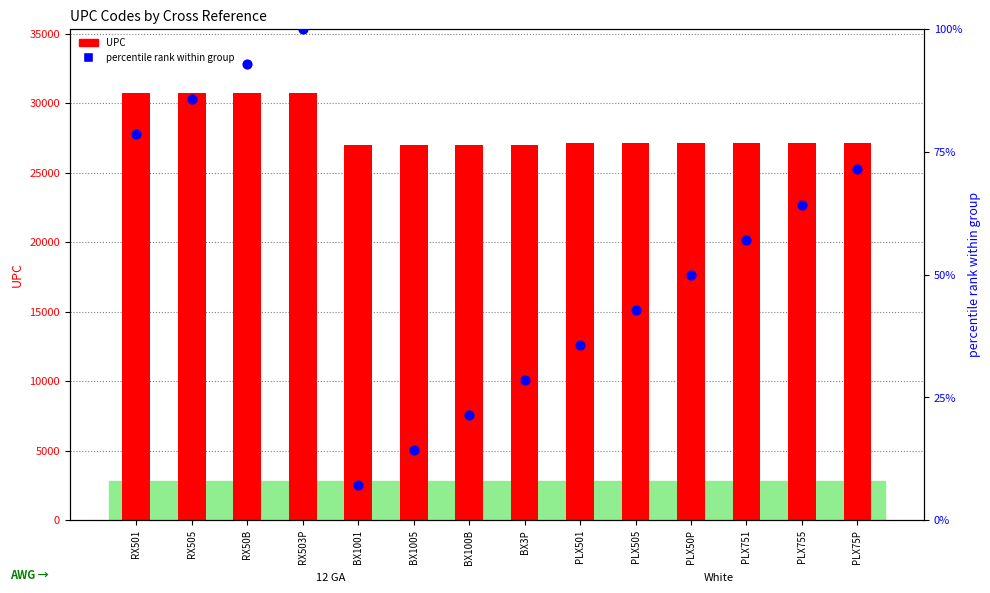

Which series has the largest Y range (max minus min)?

UPC